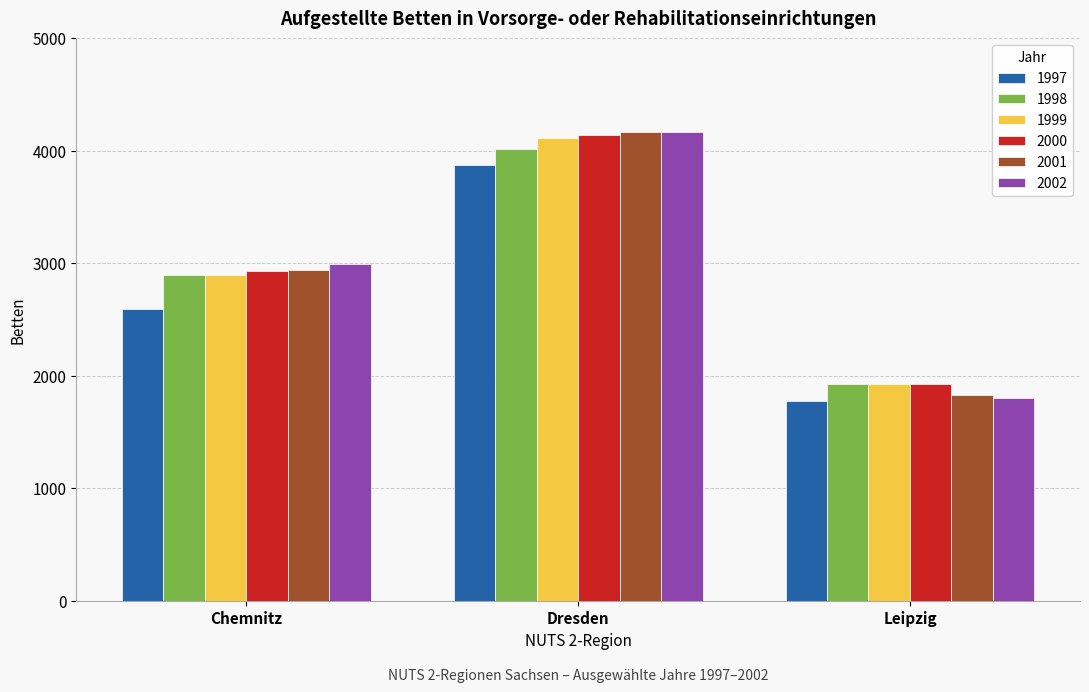

At which label does 2001 reach its minimum?

Leipzig